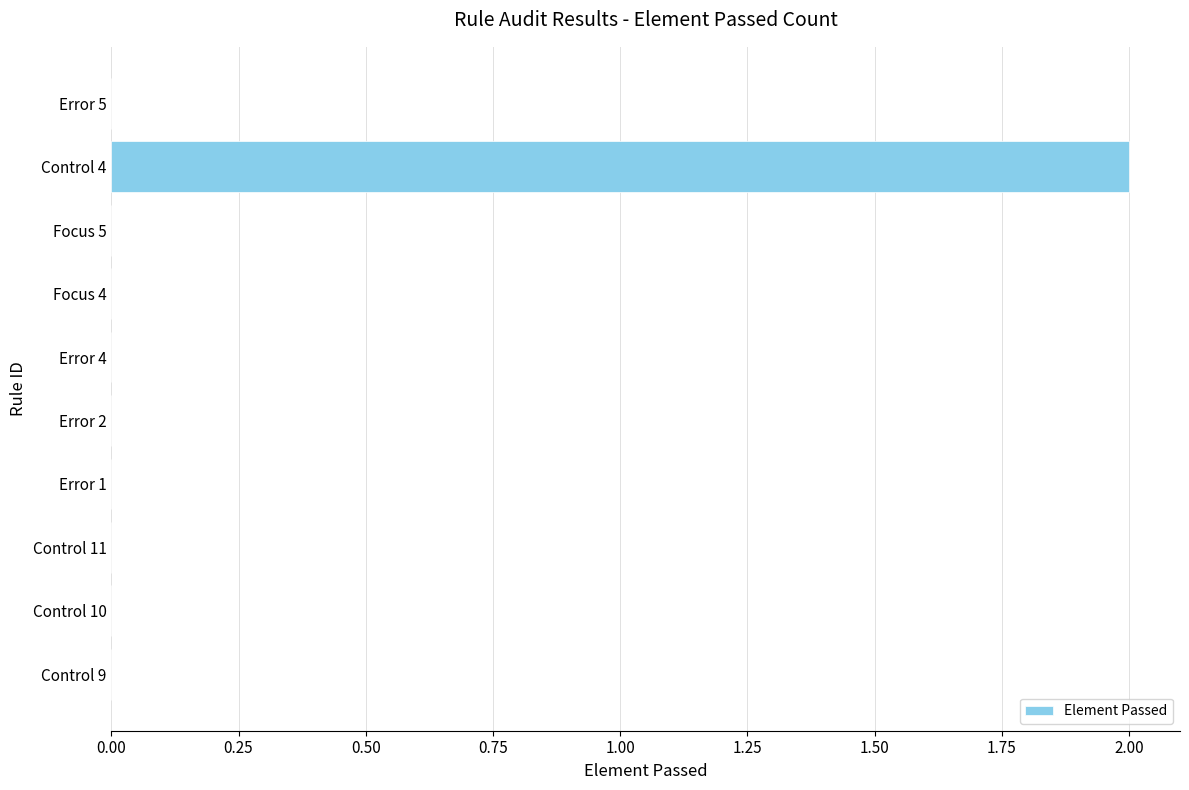

Which label corresponds to the largest value in the chart?

Control 4